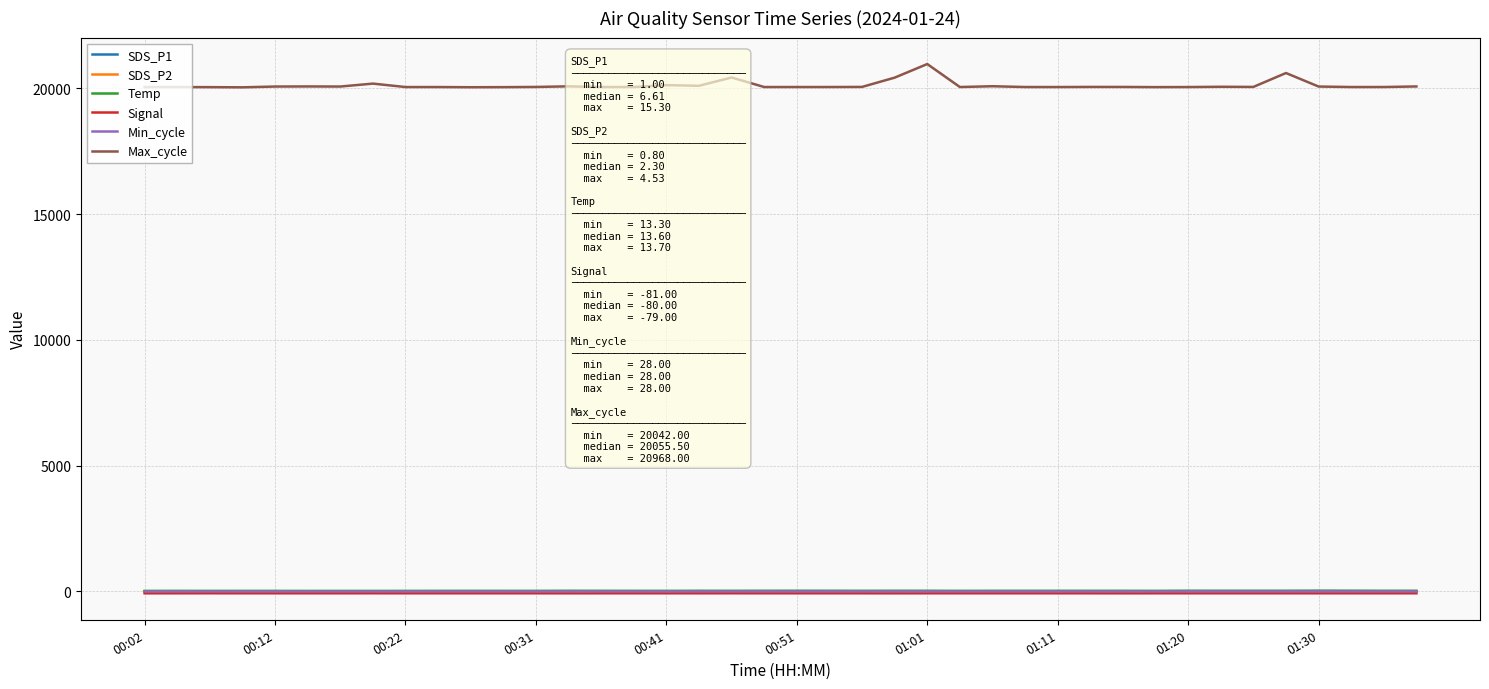

Which series has the widest spread of values?

Max_cycle